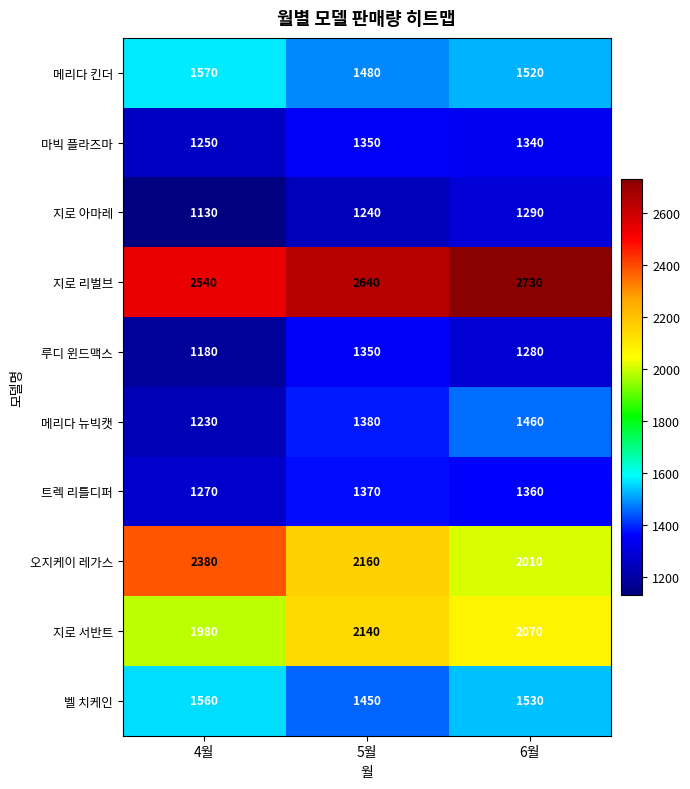

Which series has the largest total across all categories?

지로 리벌브